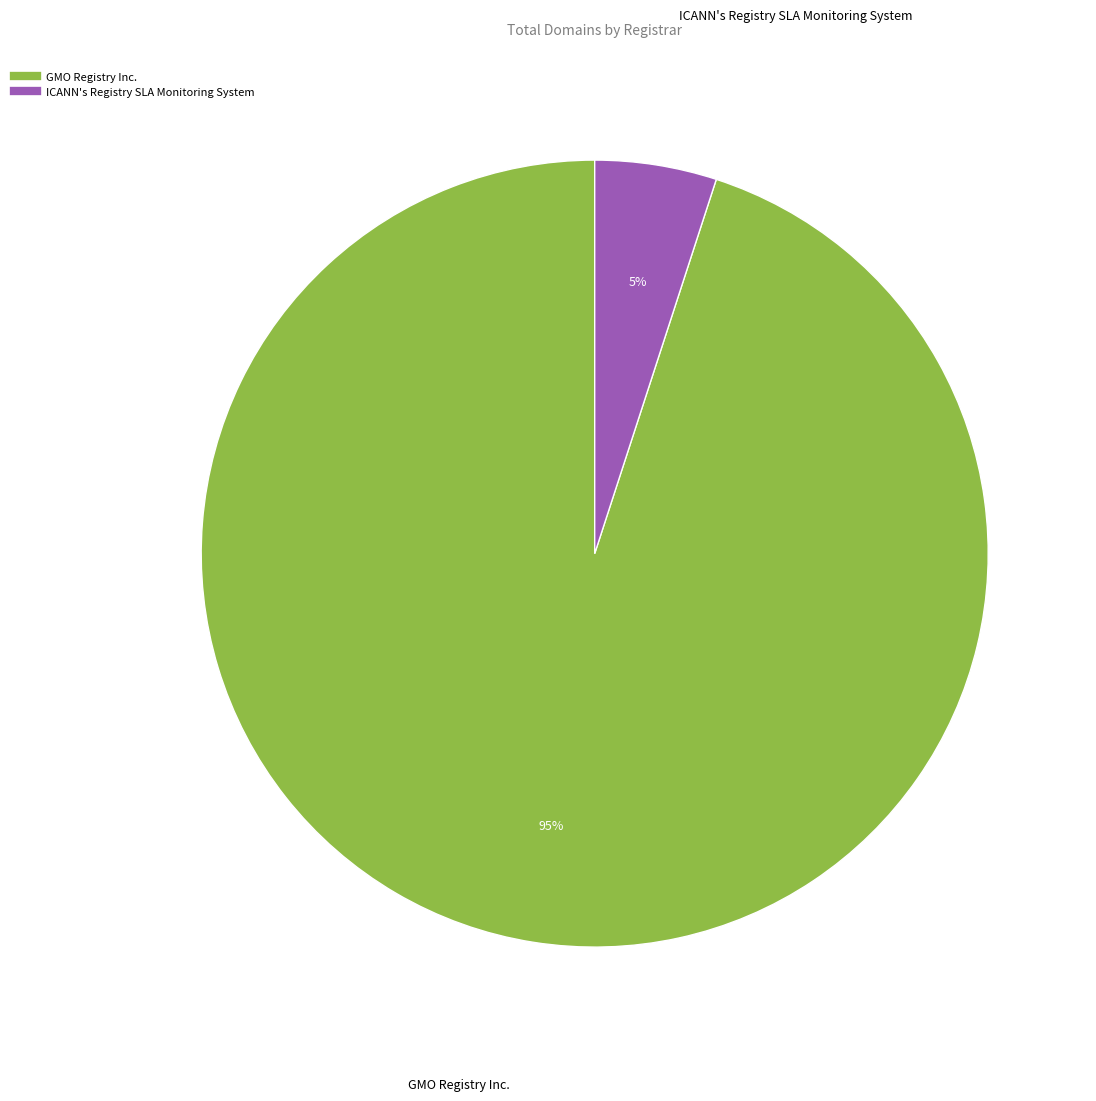

To the nearest percent, what is the combined percentage of GMO Registry Inc. and ICANN's Registry SLA Monitoring System?

100%